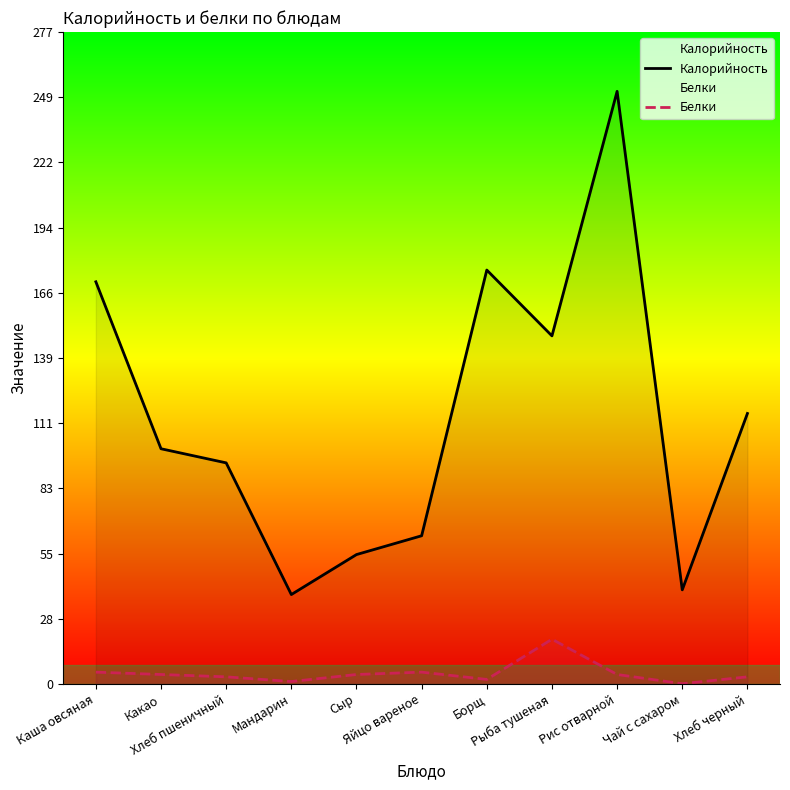

Does the chart have visible grid lines?

No